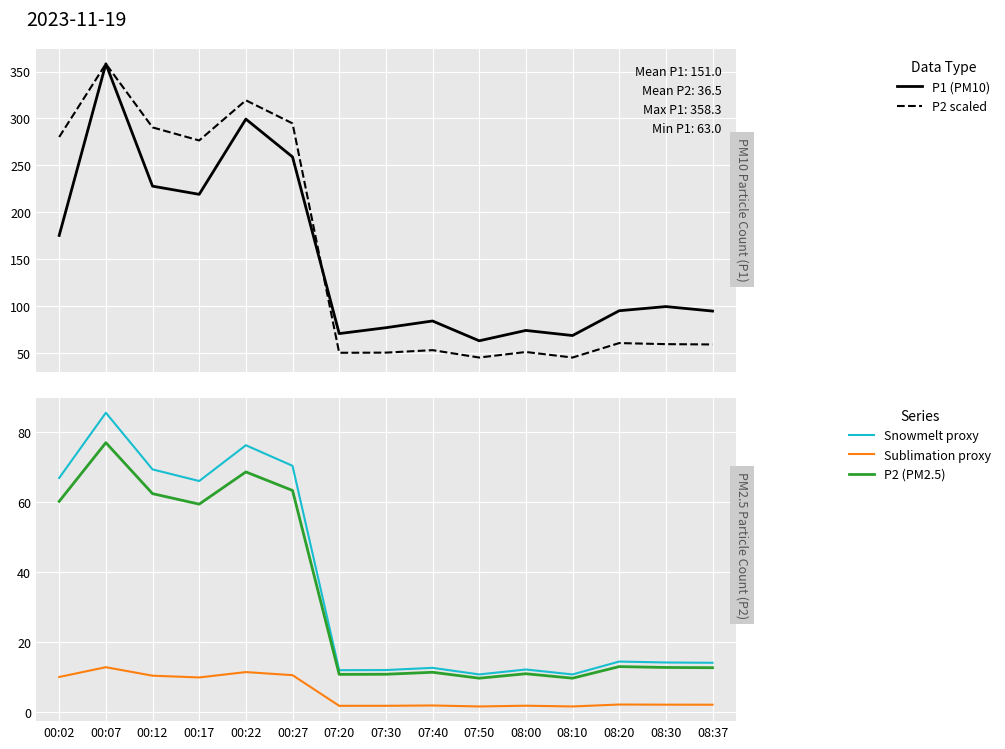

Which series has the largest range (max minus min)?

P2 scaled